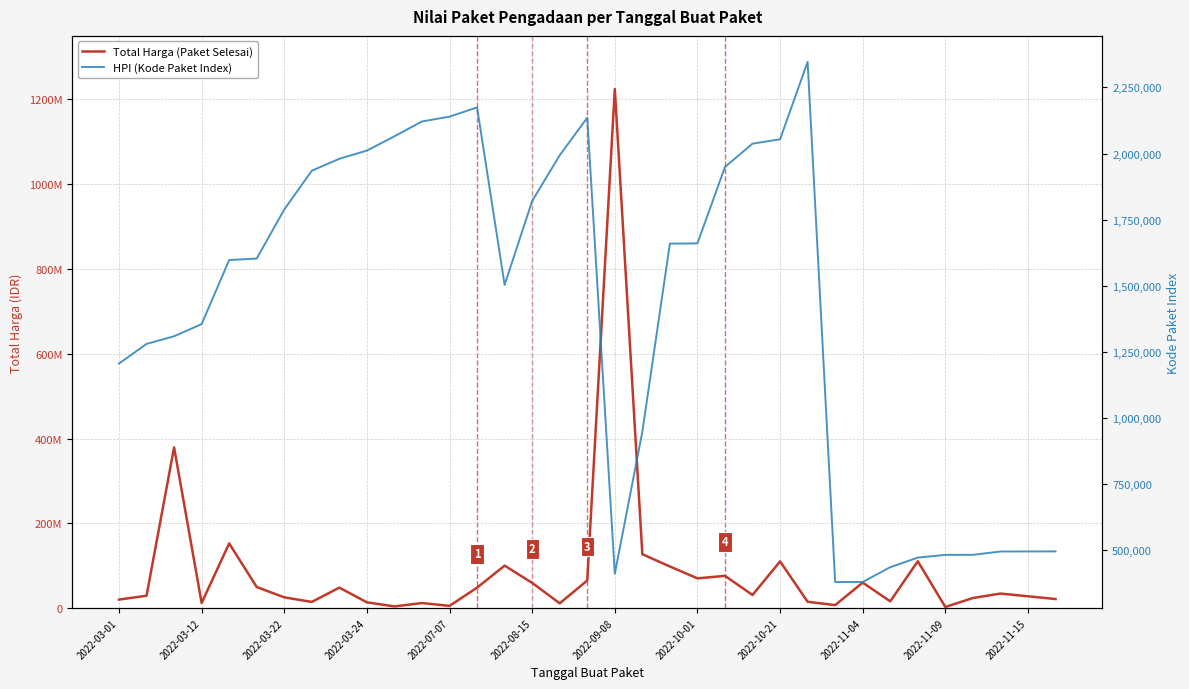

True or false: HPI (Kode Paket Index) and Total Harga (Paket Selesai) intersect in this chart.

False